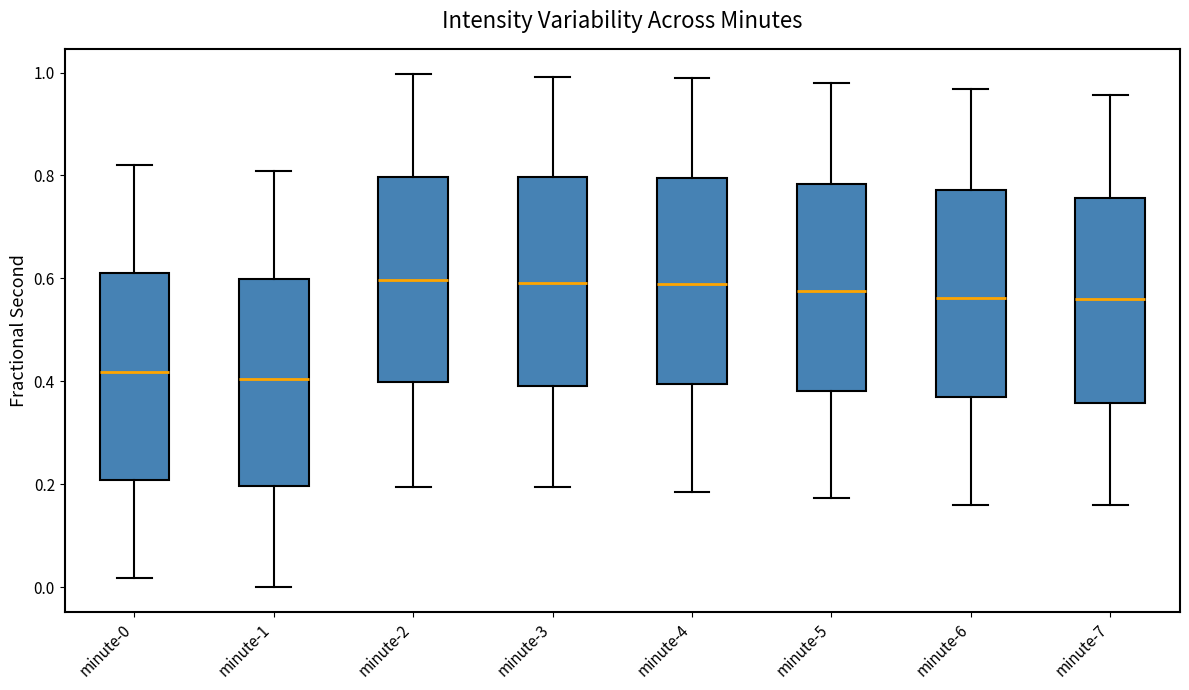

Where does the upper whisker of the box for minute-0 end on the y-axis? The values are not printed on the chart, so give them approximately, as read against the axis.

0.82